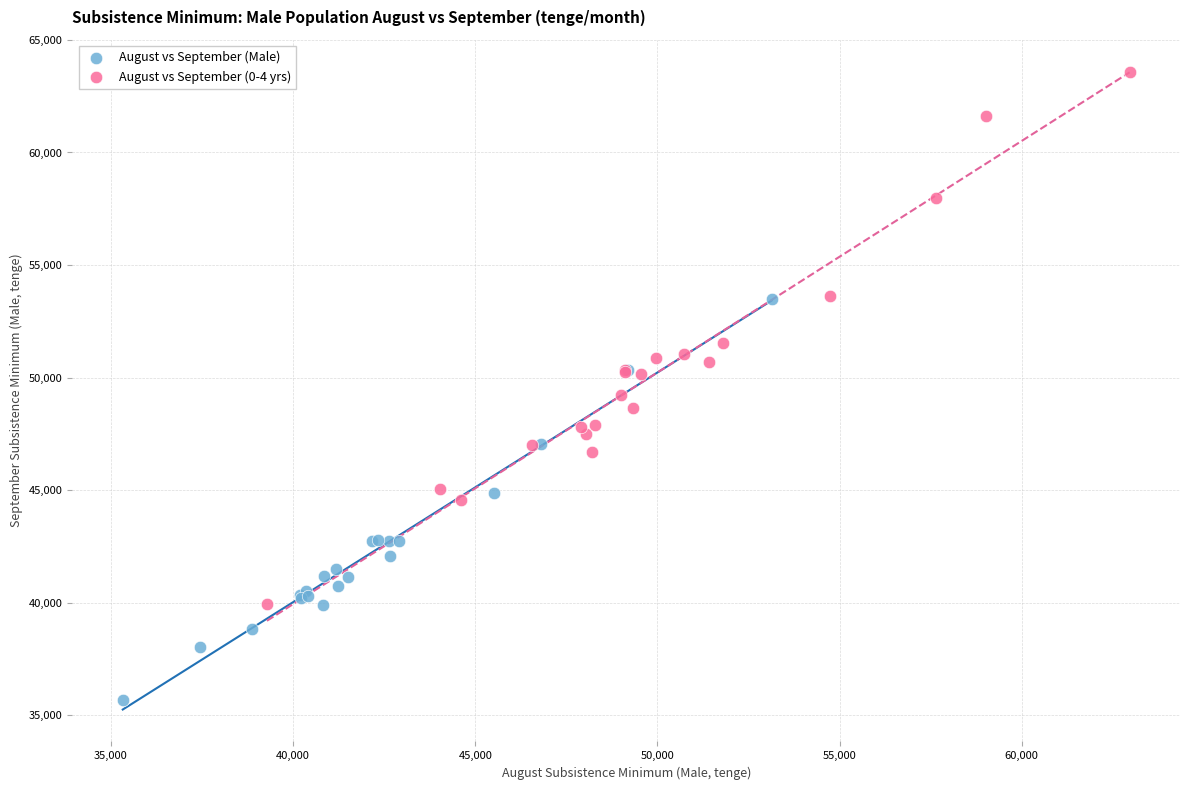

Which series has the widest spread of Y values?

August vs September (0-4 yrs)